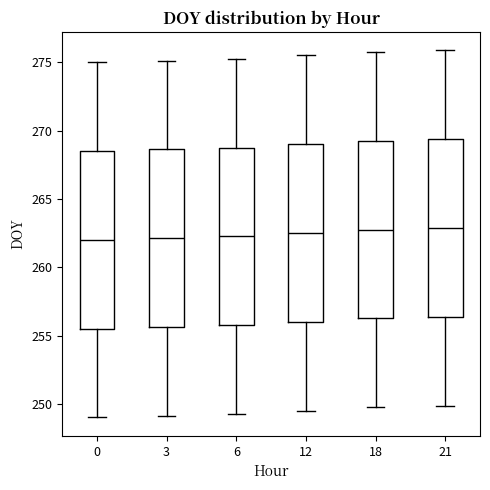

Reading left to right, transcribe this box plot: for each box, give where its median line is, the range the box spans, and where its two whiskers end, as read against the y-axis. The values are not printed on the chart, so give them approximately, as read against the axis.

0: median 262.0, box 255.5 to 268.5, whiskers 249.0 to 275.0
3: median 262.0, box 255.5 to 268.5, whiskers 249.0 to 275.0
6: median 262.5, box 256.0 to 269.0, whiskers 249.5 to 275.5
12: median 262.5, box 256.0 to 269.0, whiskers 249.5 to 275.5
18: median 263.0, box 256.5 to 269.5, whiskers 250.0 to 276.0
21: median 263.0, box 256.5 to 269.5, whiskers 250.0 to 276.0